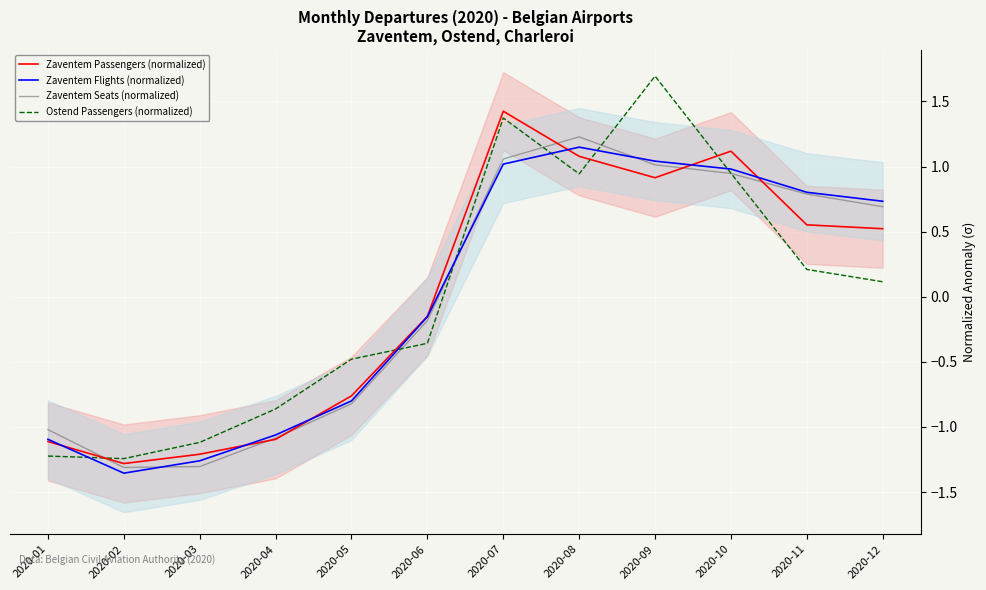

Which series has the widest spread of values?

Ostend Passengers (normalized)